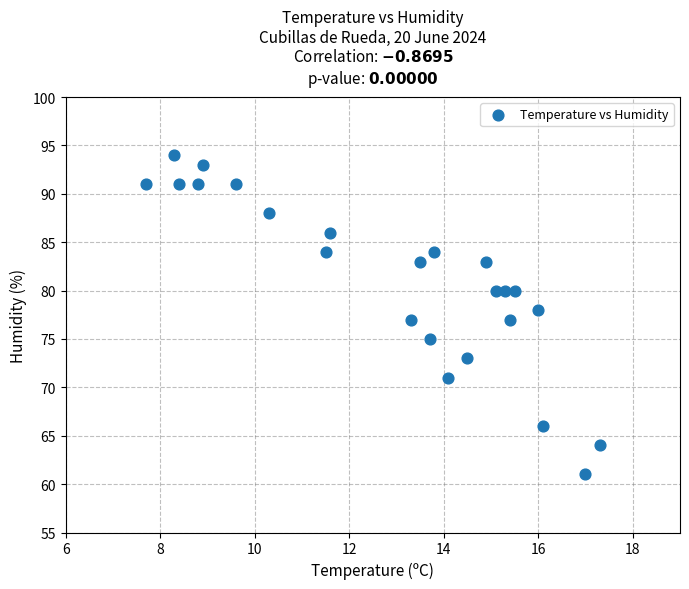

What is the range of Y values (max minus min)?

33